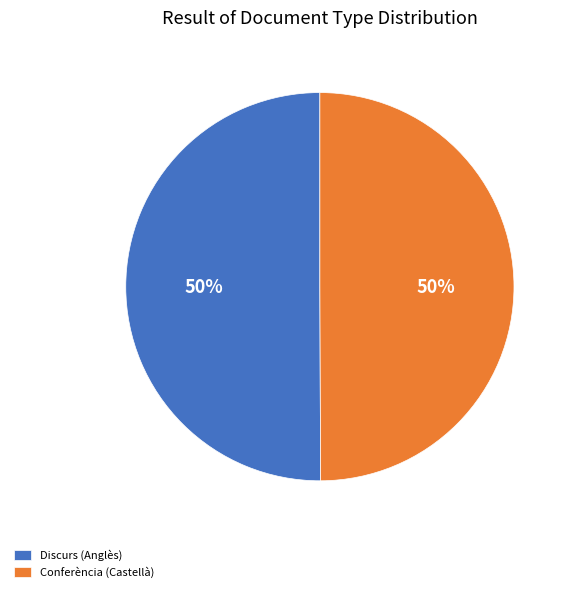

Combined, do Discurs (Anglès) and Conferència (Castellà) account for over 50%?

Yes